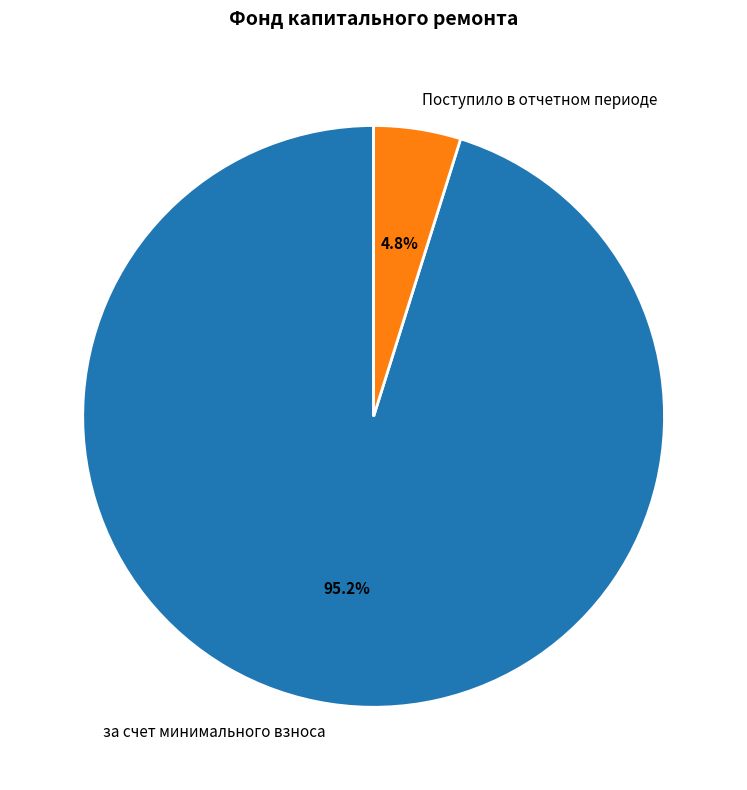

Between за счет минимального взноса and Поступило в отчетном периоде, which is larger?

за счет минимального взноса